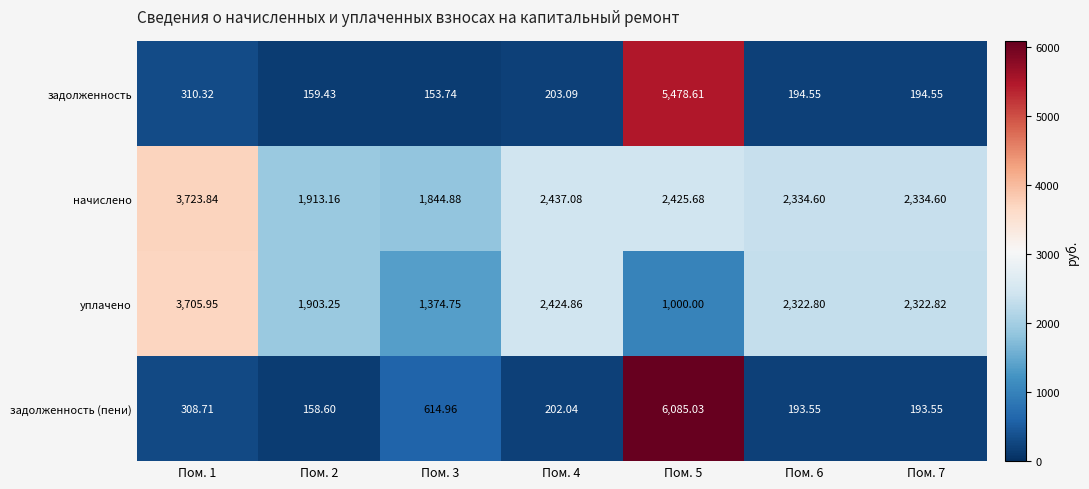

How many values in the задолженность series exceed 194?

5